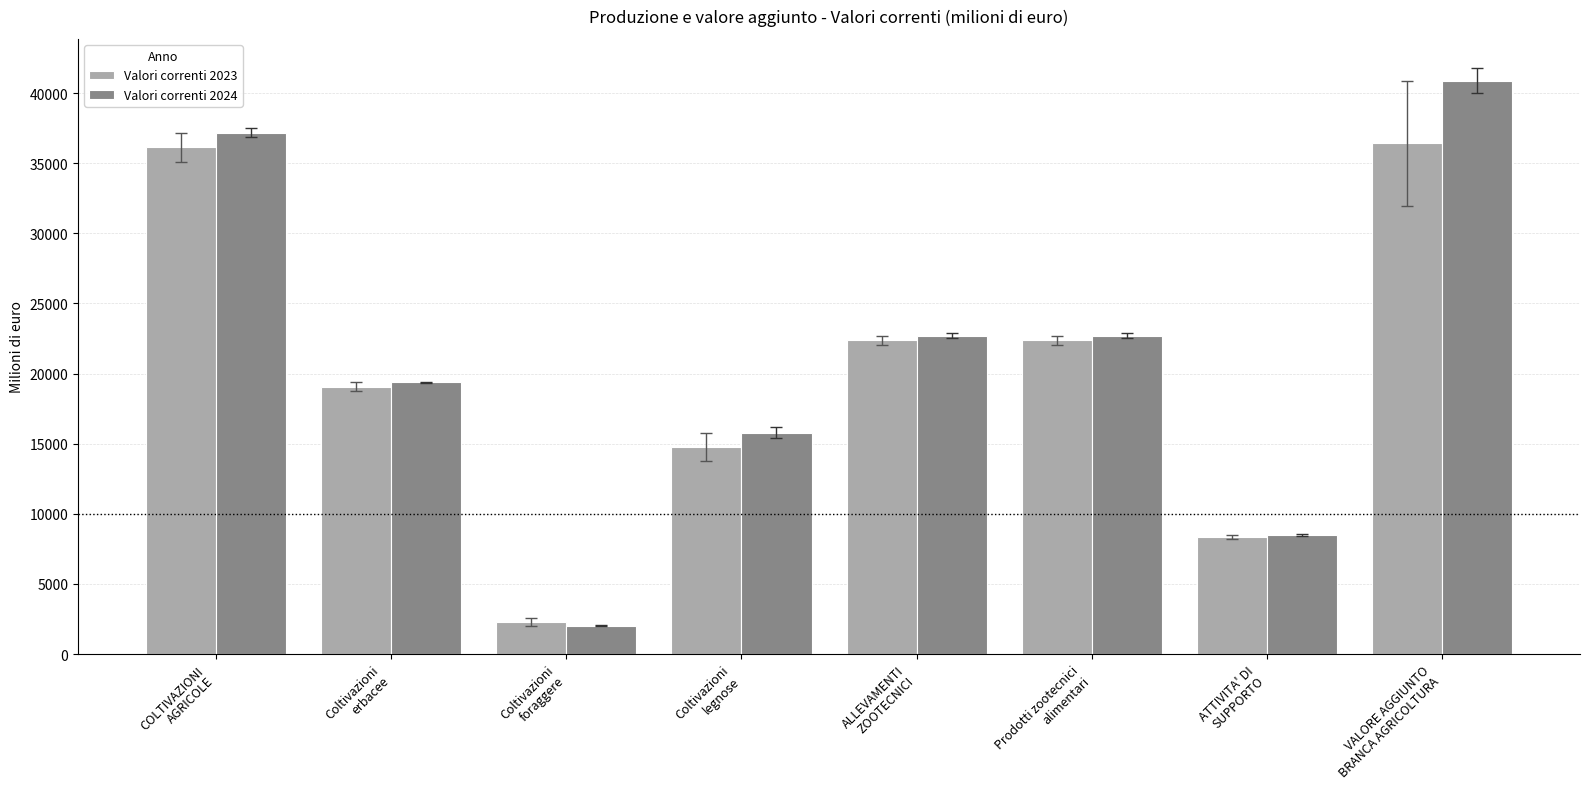

At how many categories does at least one series exceed 13611?

6